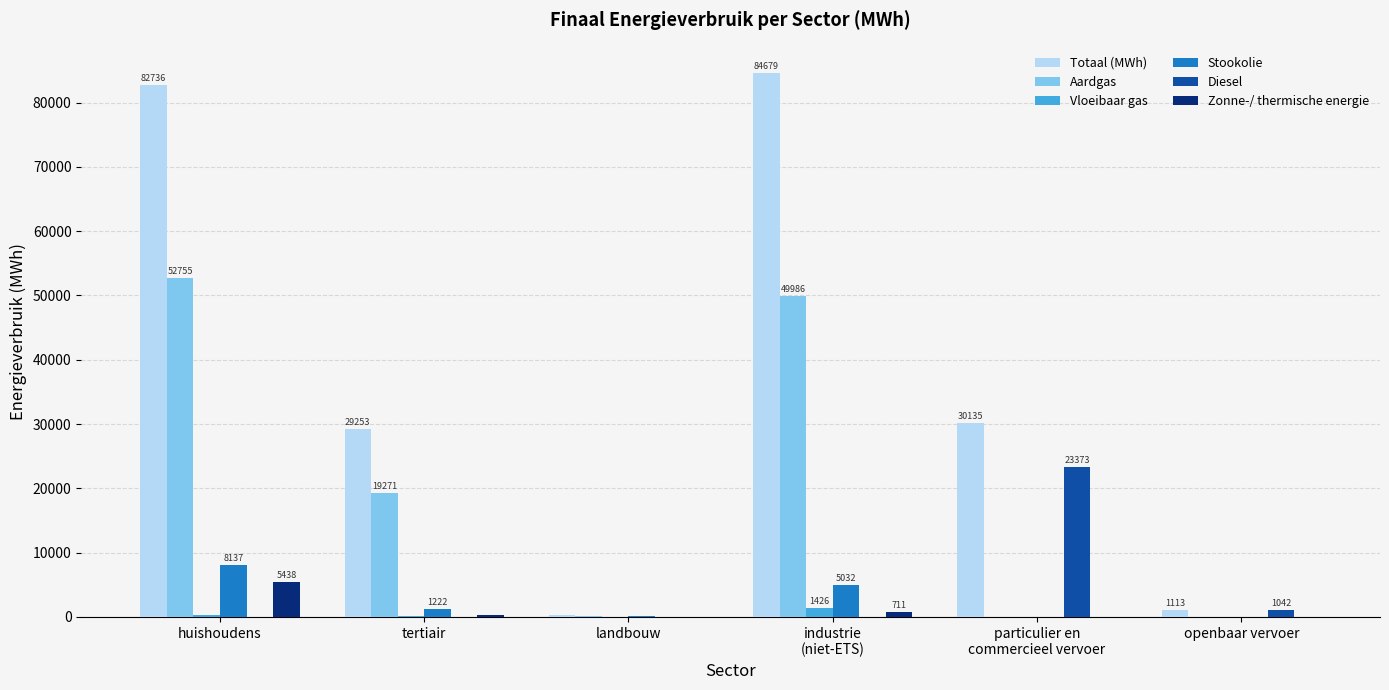

Is it true that Zonne-/ thermische energie equals 0.0 at particulier en
commercieel vervoer?

True